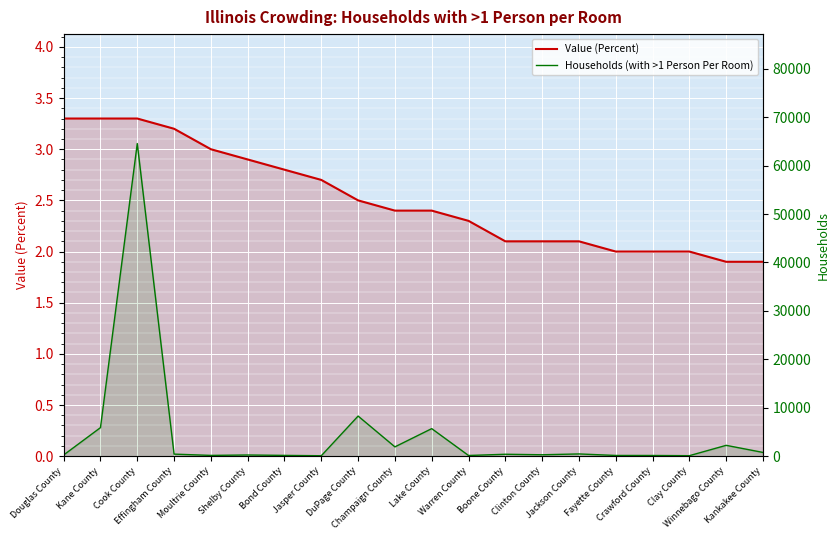

What is the total value across all series at Kankakee County?

778.9